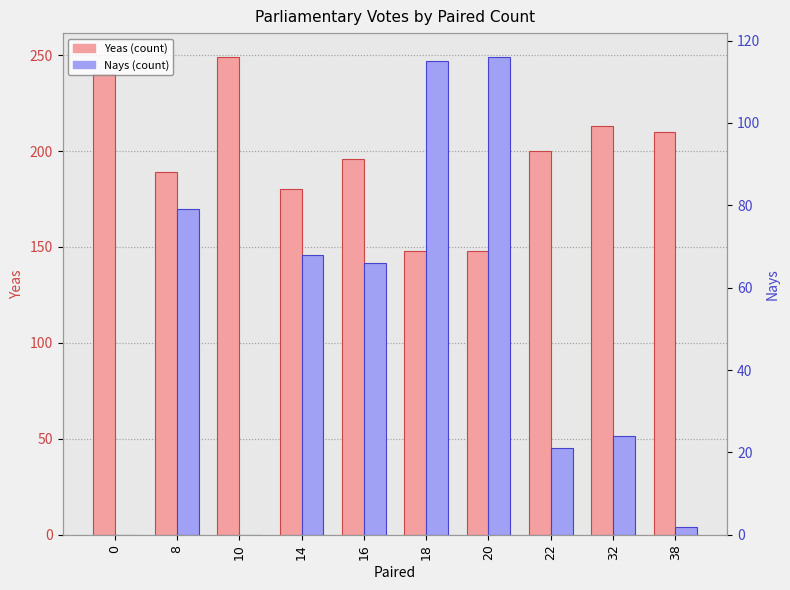

What is the sum of all Nays values?

491